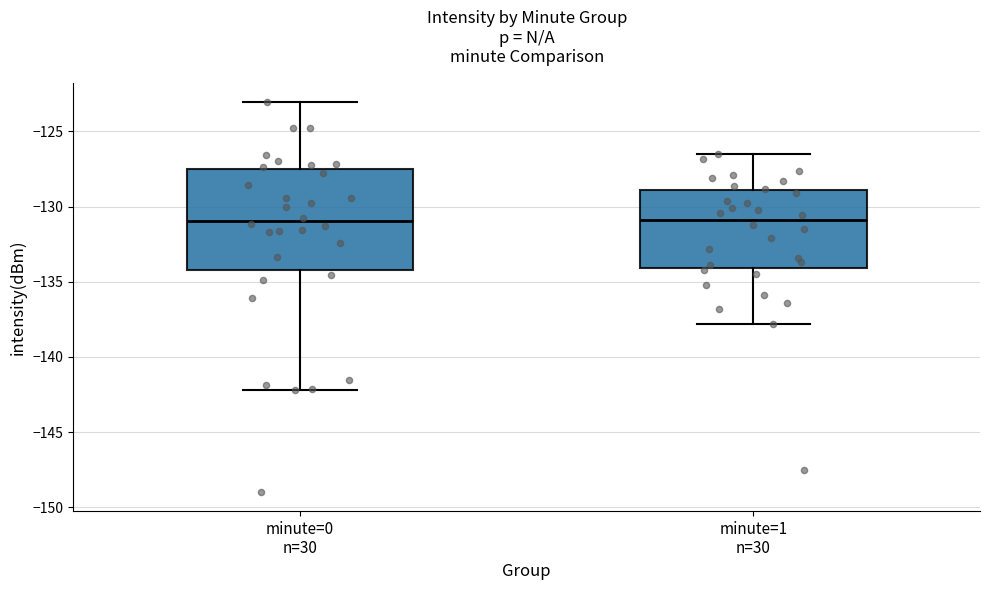

Where is the lower edge of the box for minute=0 n=30 on the y-axis? The values are not printed on the chart, so give them approximately, as read against the axis.

-134.0